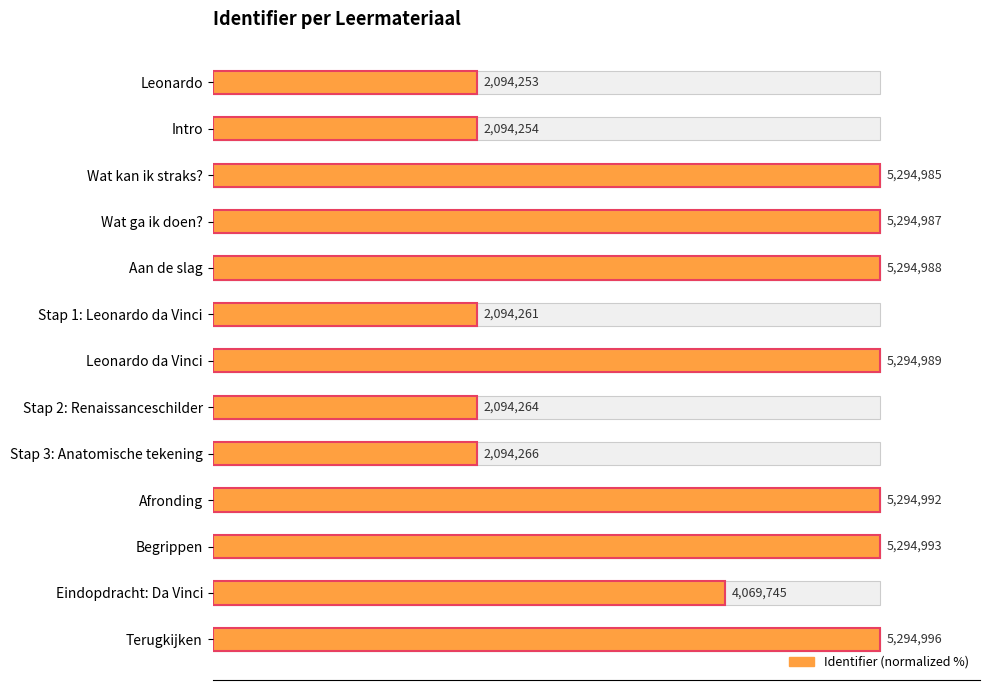

Where is the data nearest to the value 69?

Eindopdracht: Da Vinci